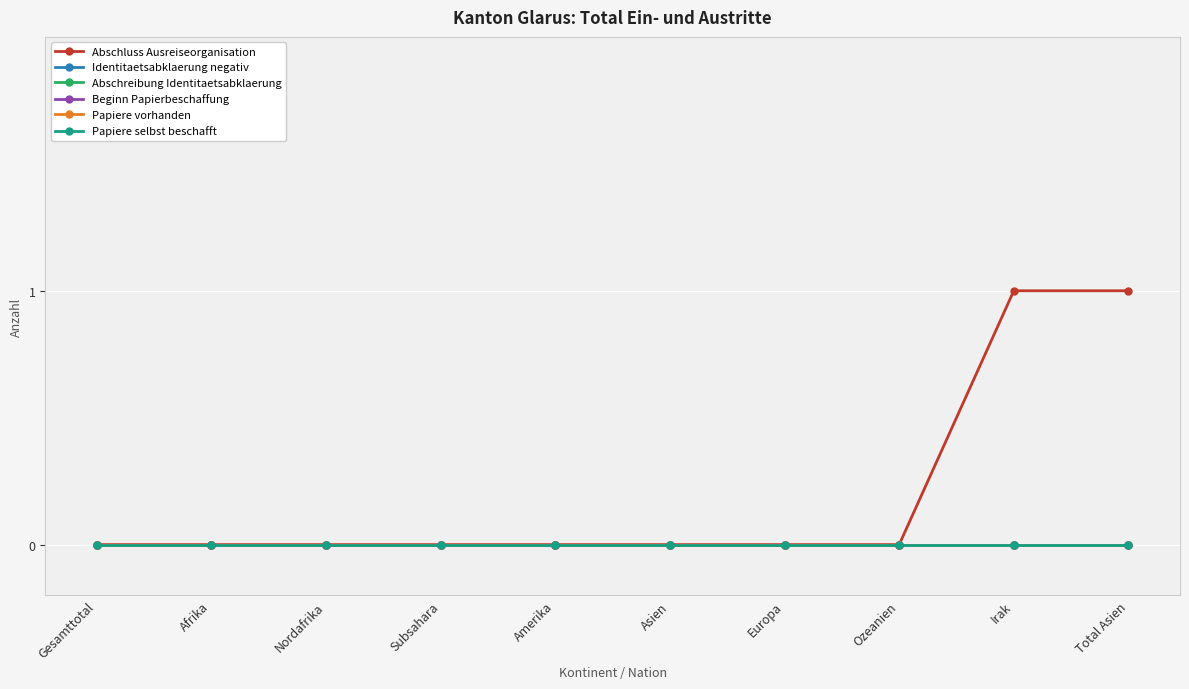

Does the chart have visible grid lines?

Yes